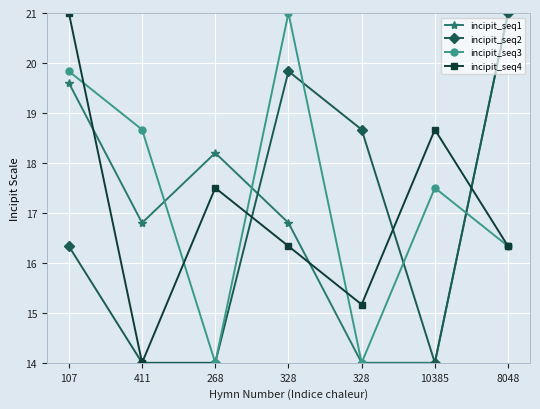

Reading left to right, what are all the values shown in this chart?

incipit_seq1: 19.6	16.8	18.2	16.8	14.0	14.0	21.0
incipit_seq2: 16.3	14.0	14.0	19.8	18.7	14.0	21.0
incipit_seq3: 19.8	18.7	14.0	21.0	14.0	17.5	16.3
incipit_seq4: 21.0	14.0	17.5	16.3	15.2	18.7	16.3